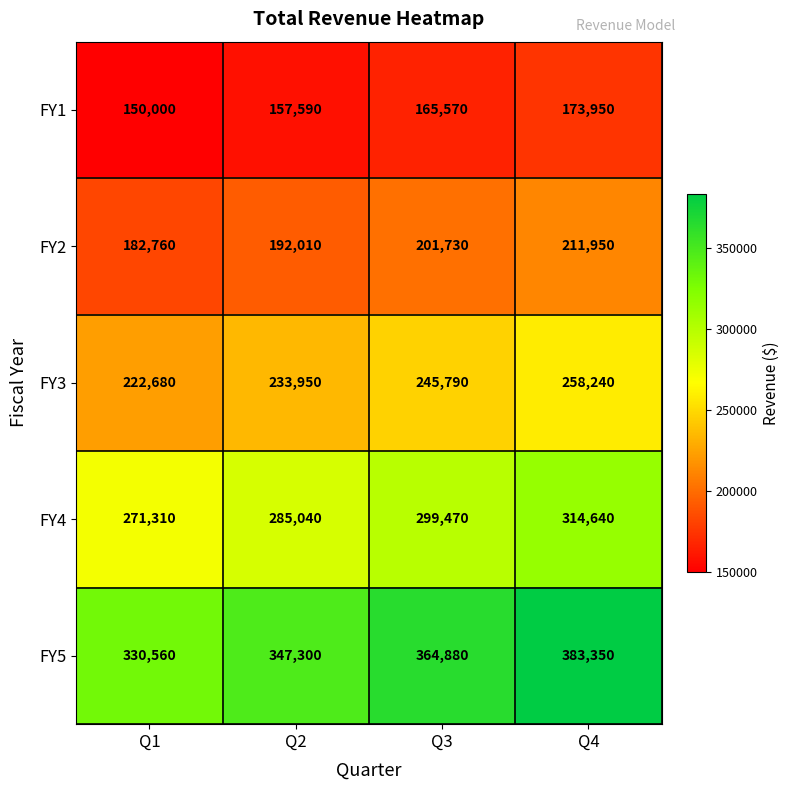

At how many categories does at least one series exceed 210126?

4